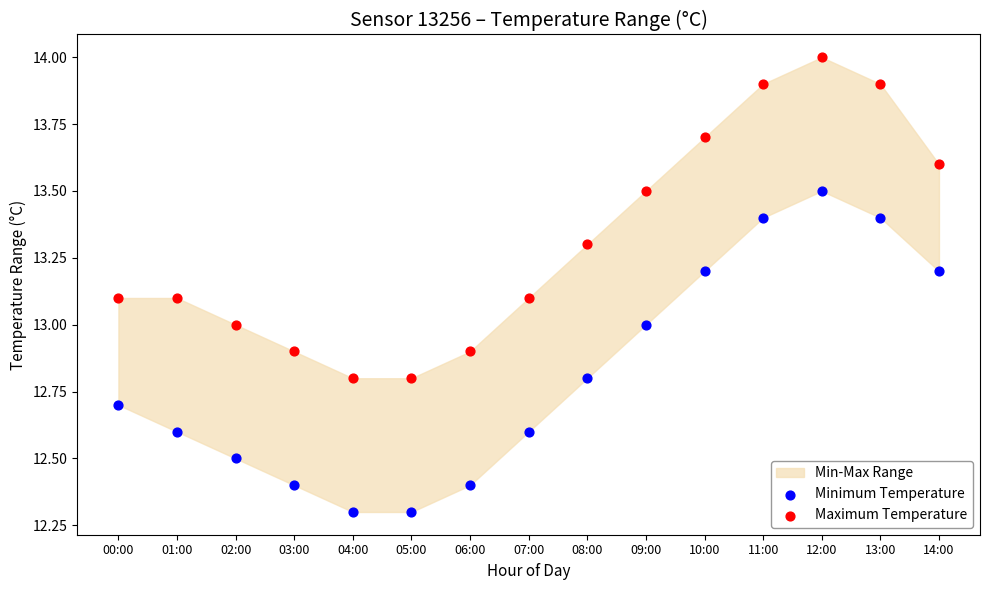

Which series contains the lowest Y value?

Minimum Temperature